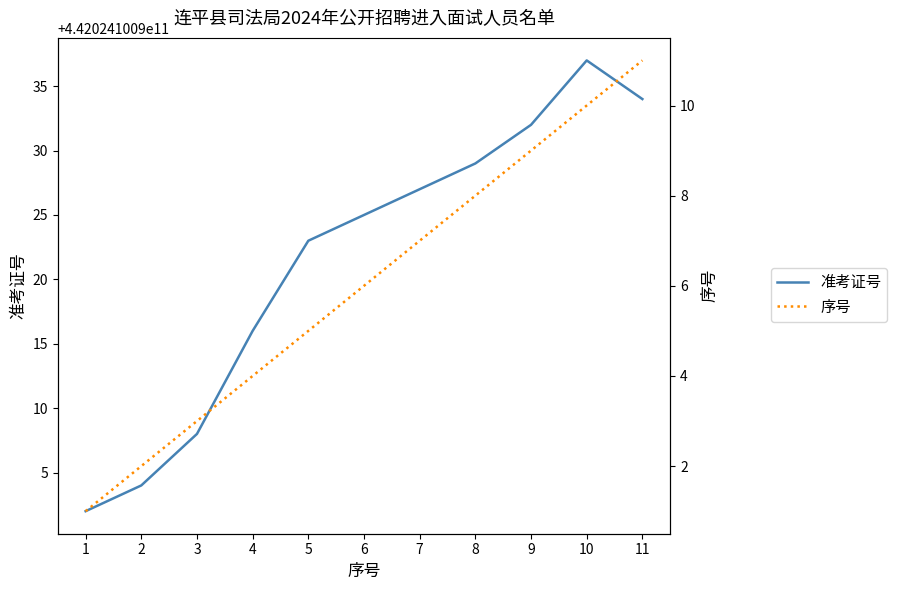

At which label does 准考证号 reach its minimum?

1